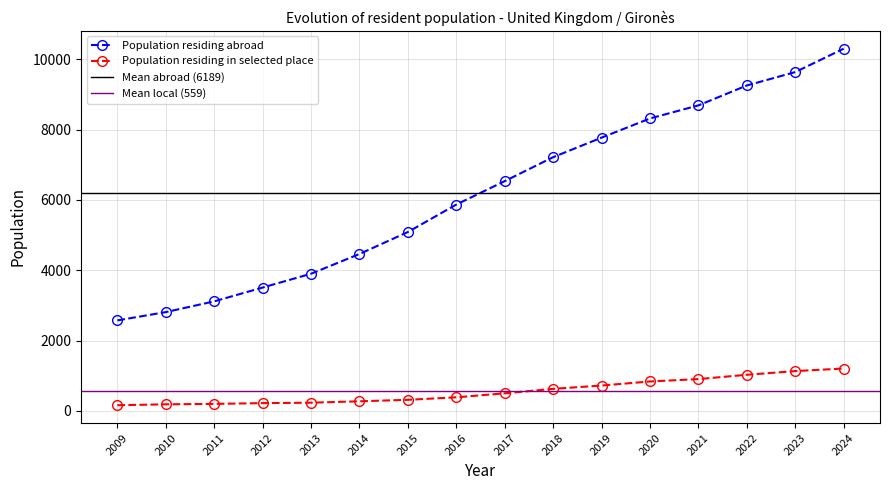

Which series has the largest range (max minus min)?

Population residing abroad